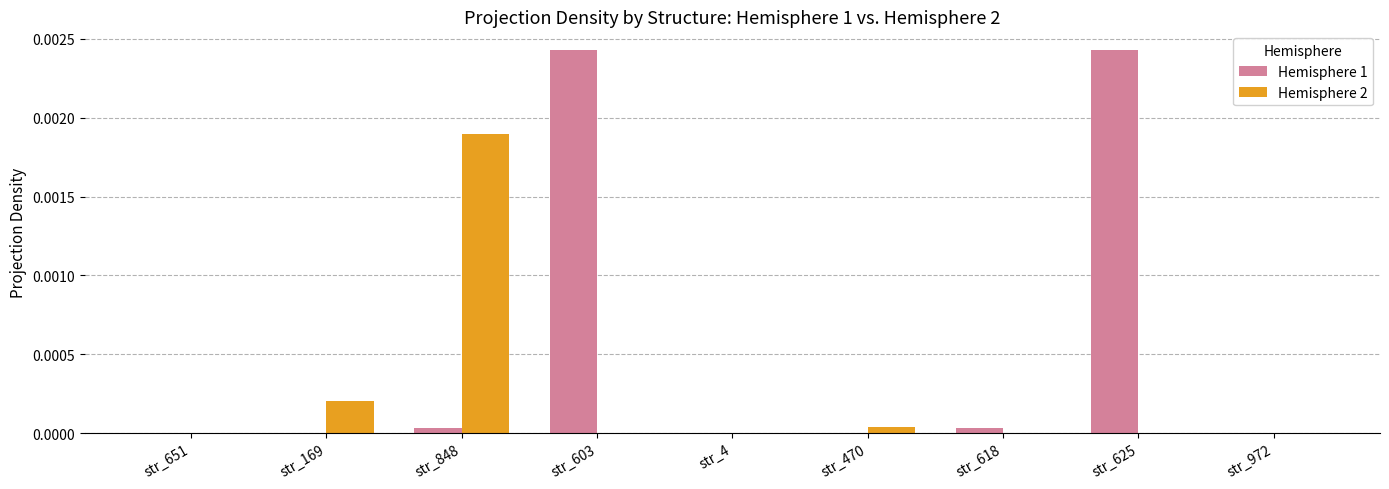

True or false: Hemisphere 1 has a value of 0.0 at str_848.

True